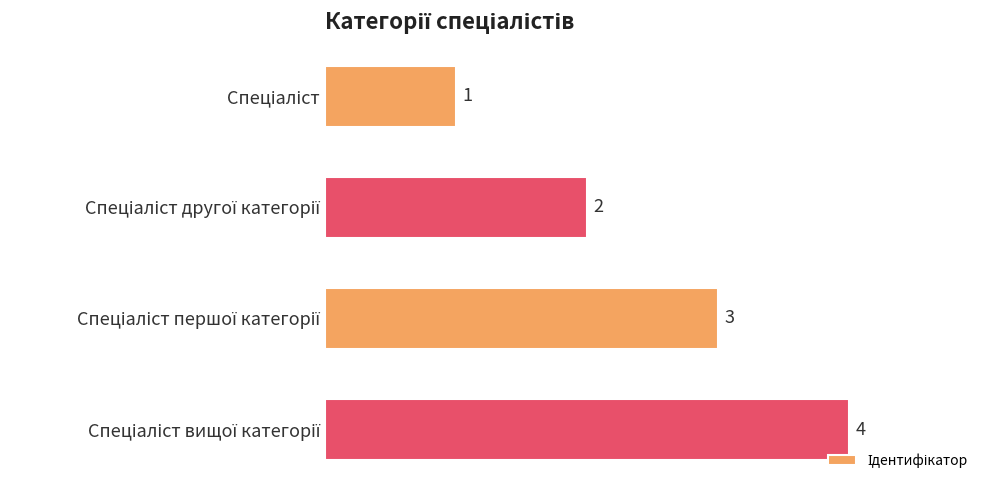

What is the sum of all values?

10